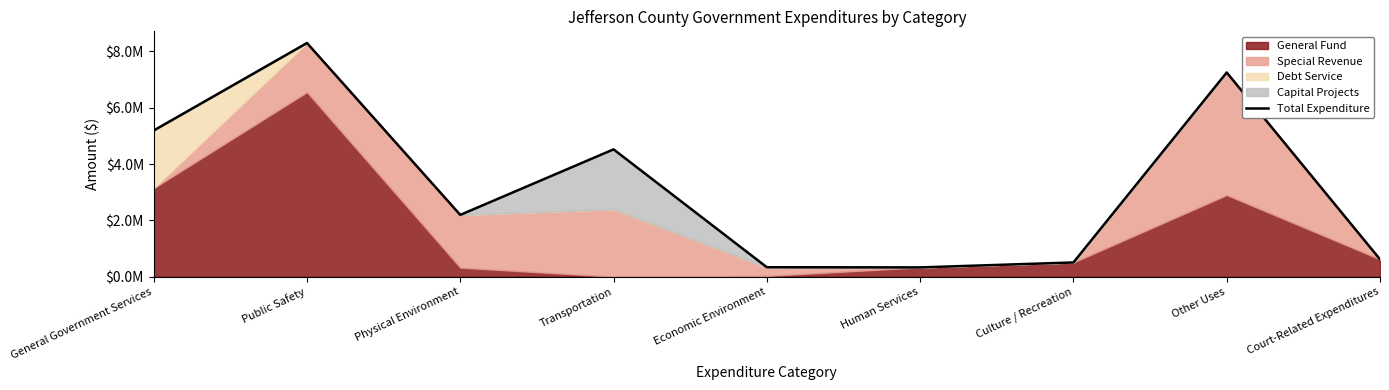

Rank the categories by value from lowest to highest.

Human Services, Economic Environment, Culture / Recreation, Court-Related Expenditures, Physical Environment, Transportation, General Government Services, Other Uses, Public Safety